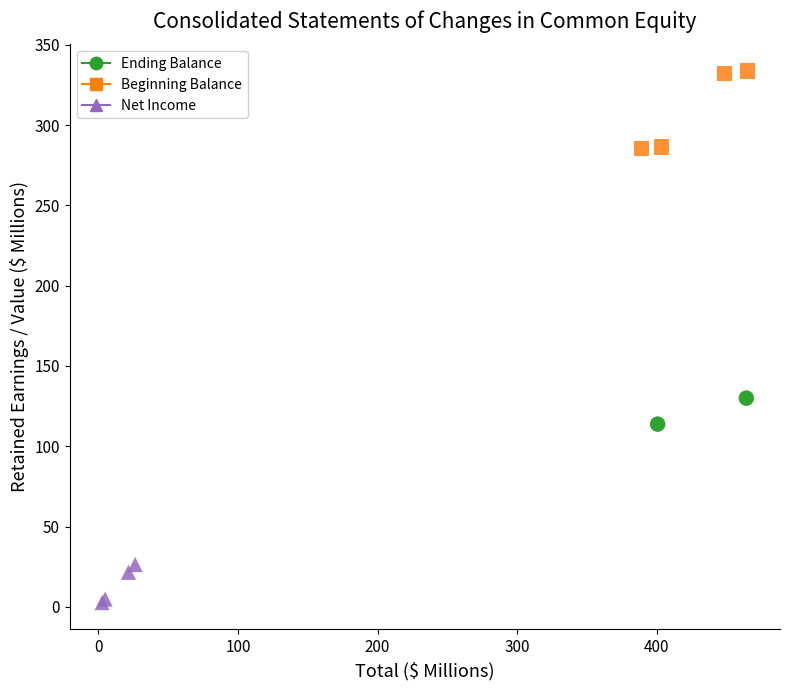

Which series contains the lowest Y value?

Net Income